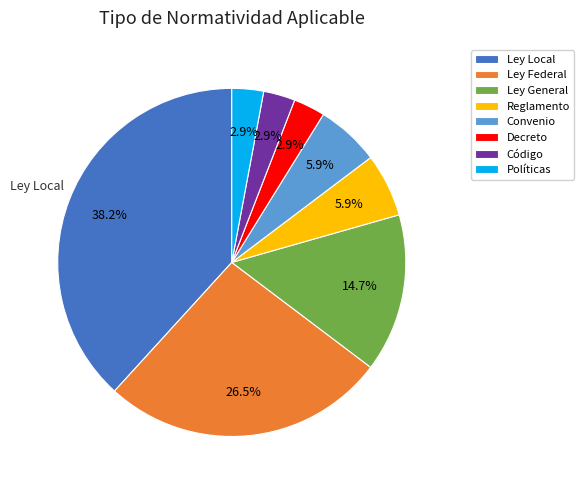

Which slice is the largest?

Ley Local